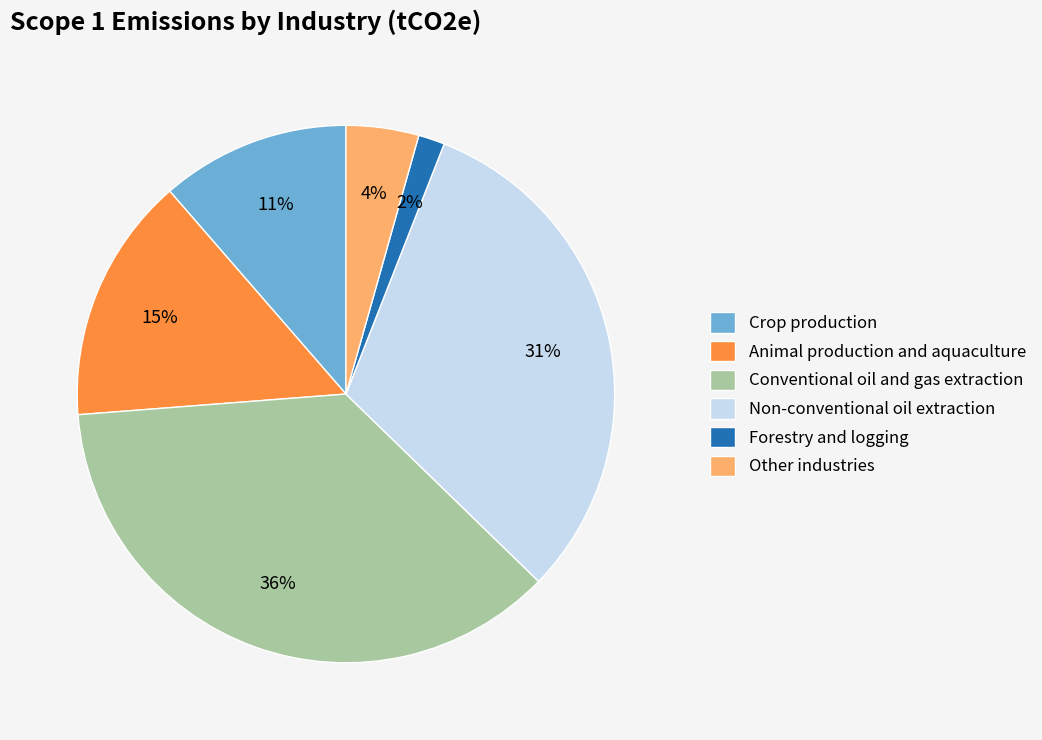

To the nearest percent, what is the average slice percentage?

17%